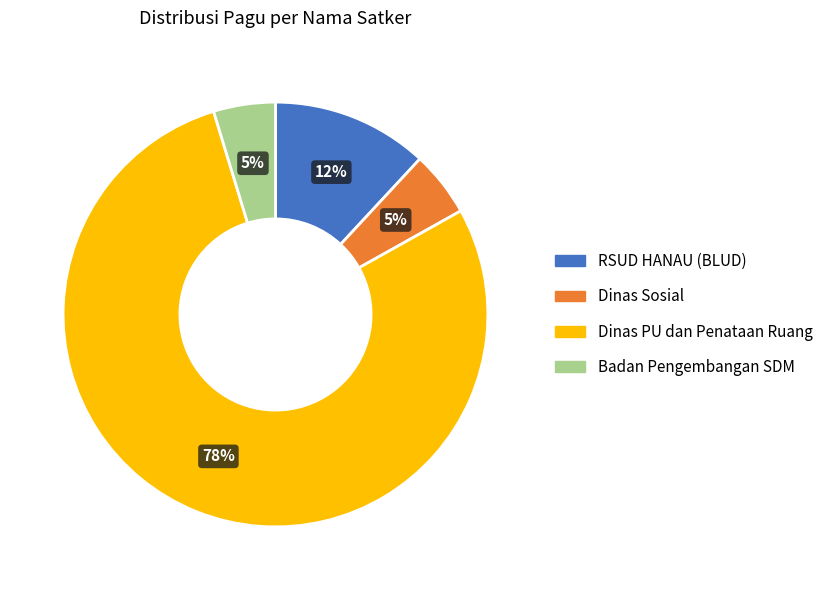

To the nearest percent, what is the average slice percentage?

25%